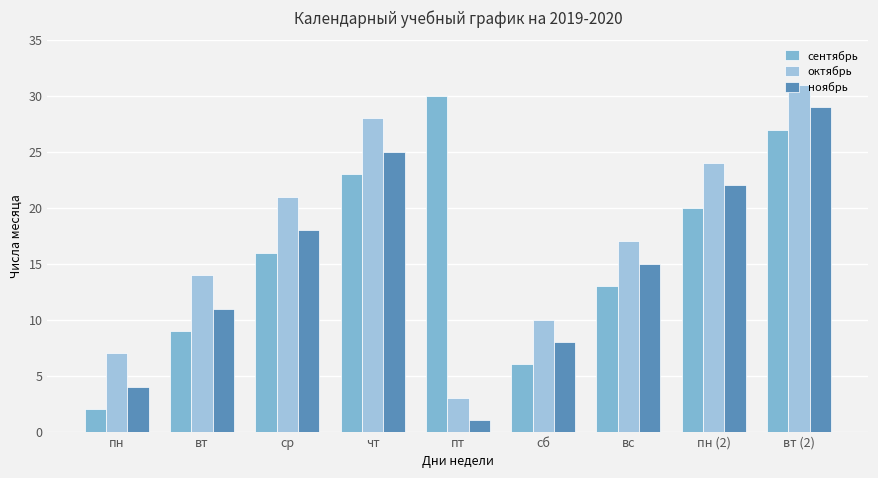

The ноябрь series shows 7 at пн. True or false?

False